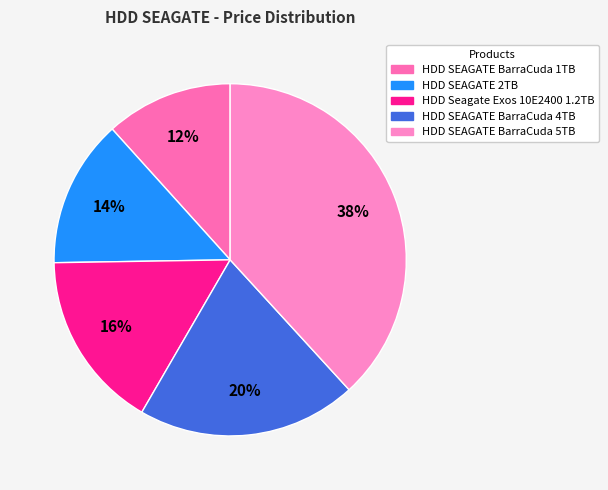

How many segments does this pie chart have?

5